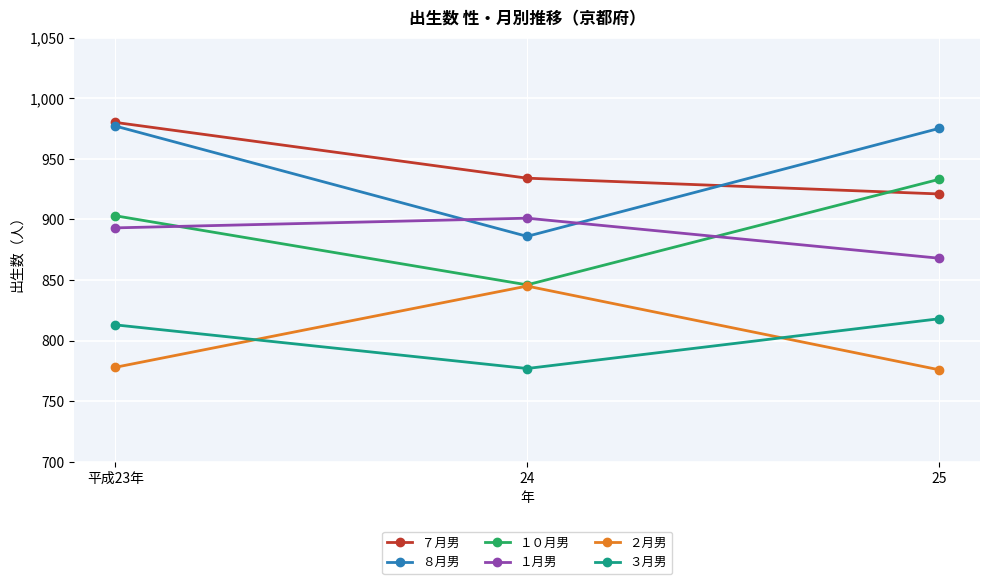

Reading left to right, what are all the values shown in this chart?

７月男: 980	934	921
８月男: 977	886	975
１０月男: 903	846	933
１月男: 893	901	868
２月男: 778	845	776
３月男: 813	777	818